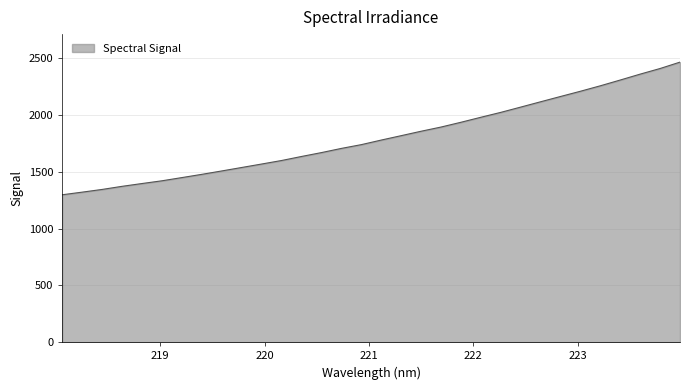

How many values are below 1781?

16